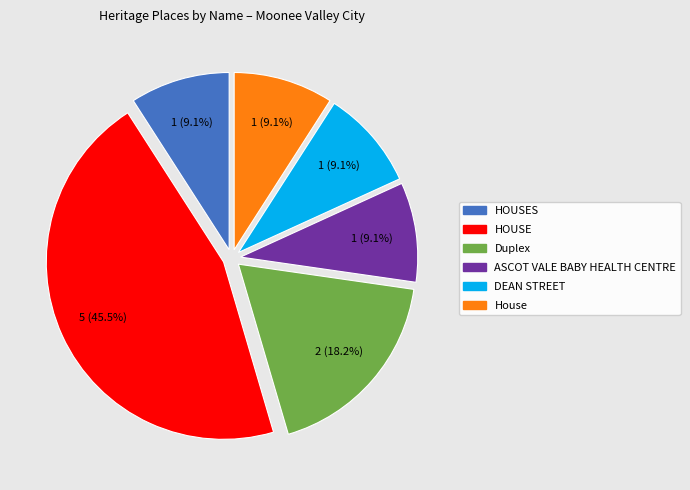

Does any single category account for the majority?

No